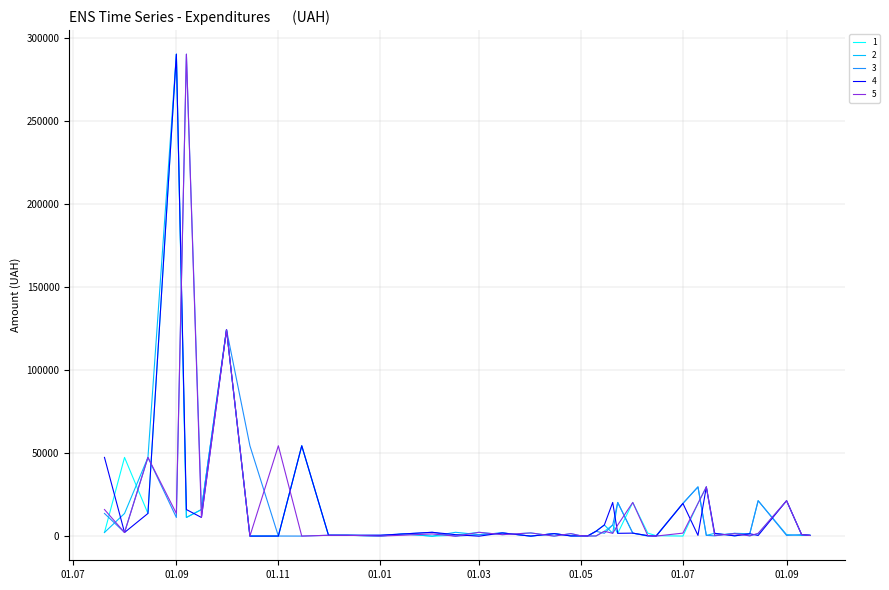

What is the highest value of the 5 series?

290101.4